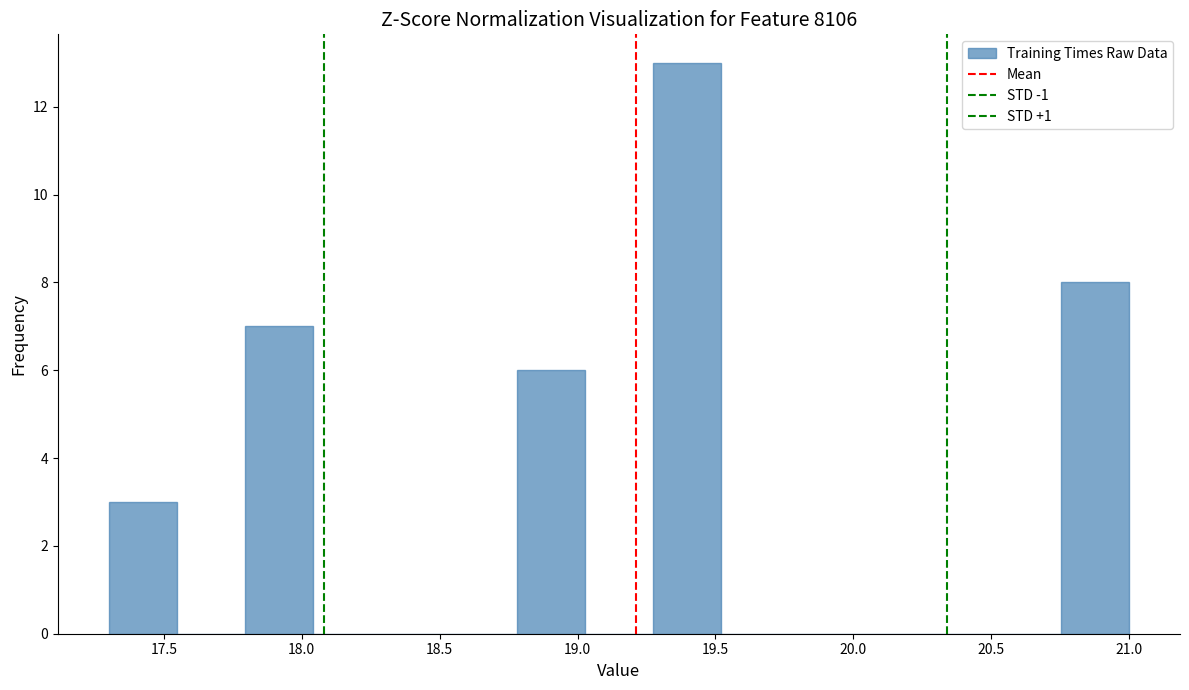

Reading left to right, transcribe this chart: for each bar, give the range it covers on the x-axis and its height. Neither the bar edges nor the heights are printed on the chart, so give them approximately, as read against the axes.

17.30 to 17.55: 3
17.55 to 17.80: 0
17.80 to 18.05: 7
18.05 to 18.30: 0
18.30 to 18.55: 0
18.55 to 18.80: 0
18.80 to 19.05: 6
19.05 to 19.25: 0
19.25 to 19.50: 13
19.50 to 19.75: 0
19.75 to 20.00: 0
20.00 to 20.25: 0
20.25 to 20.50: 0
20.50 to 20.75: 0
20.75 to 21.00: 8